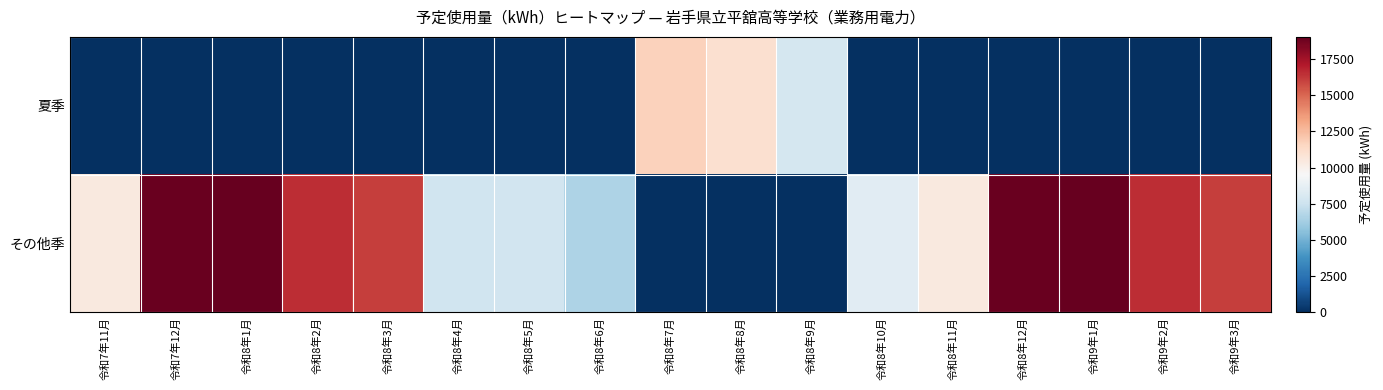

At which category is the sum across all series the highest?

令和8年1月